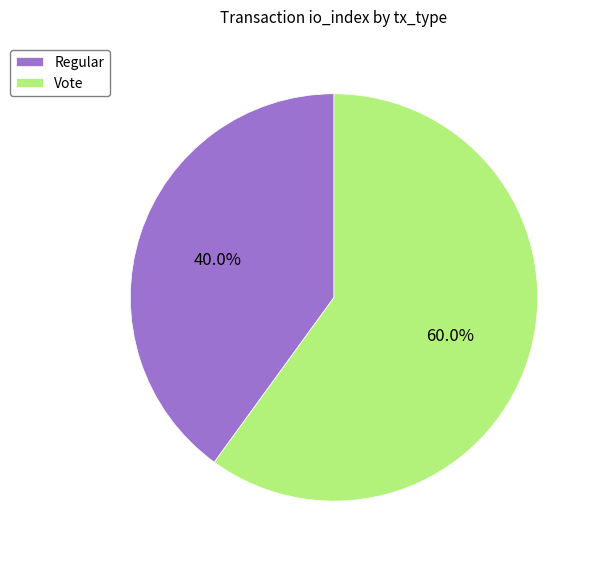

Count the number of slices in the pie.

2